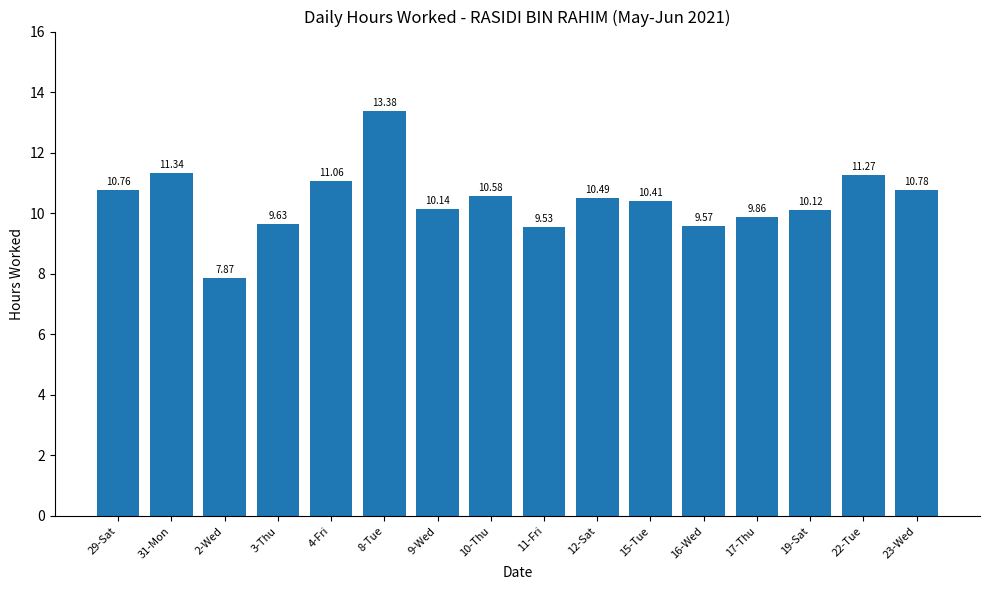

What is the value of the 10th bar from the left?

10.5